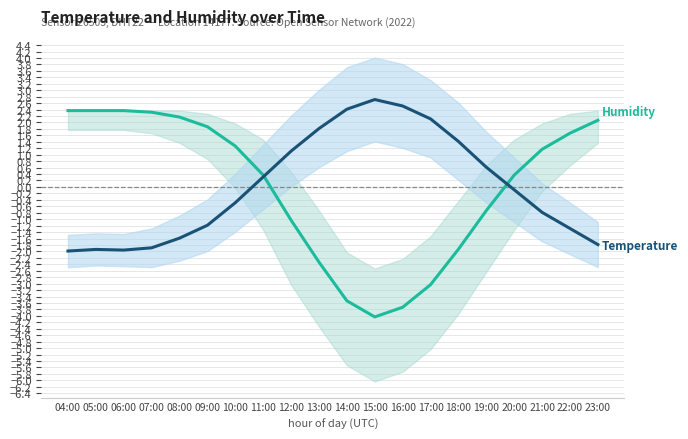

Rank the series at 08:00 from lowest to highest value.

Temperature, Humidity